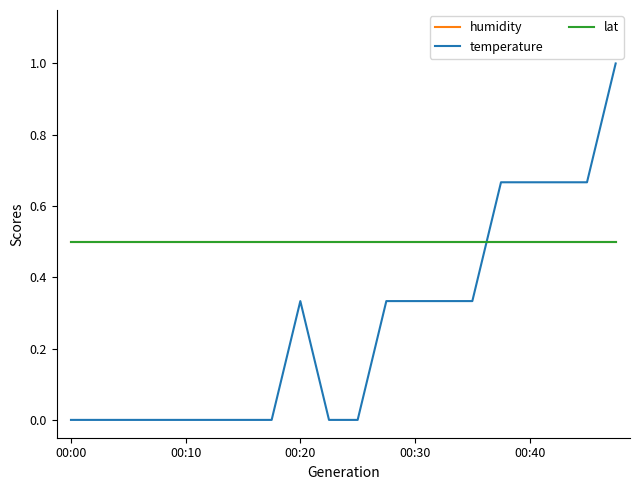

How many lines are shown in the chart?

3